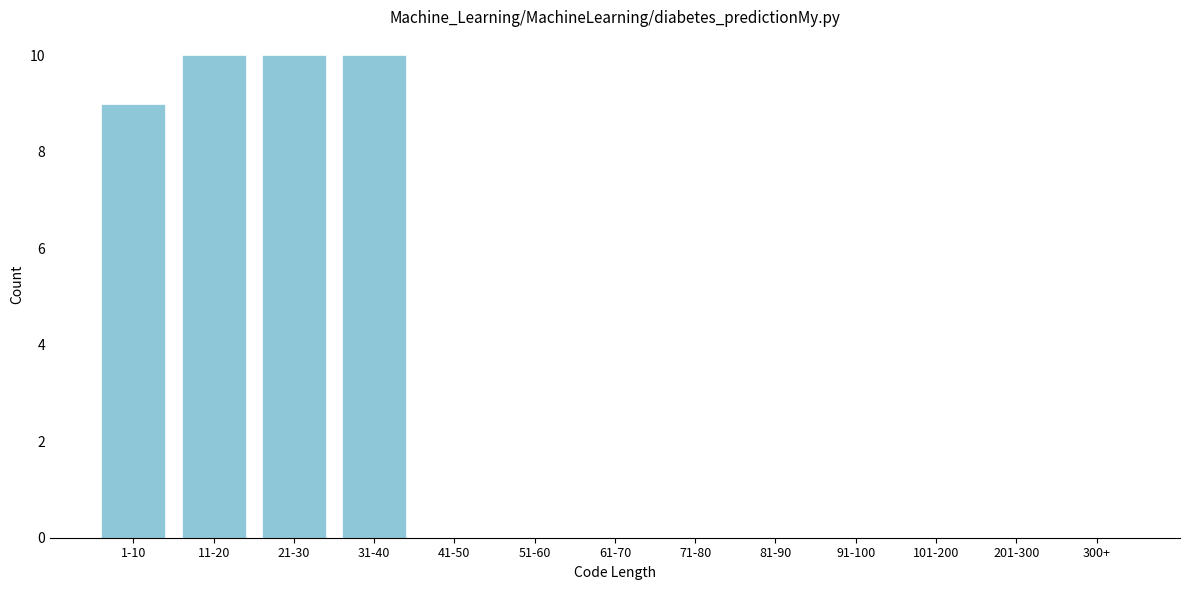

Reading right to left, extract all data points from this chart.

300+=0	201-300=0	101-200=0	91-100=0	81-90=0	71-80=0	61-70=0	51-60=0	41-50=0	31-40=10	21-30=10	11-20=10	1-10=9